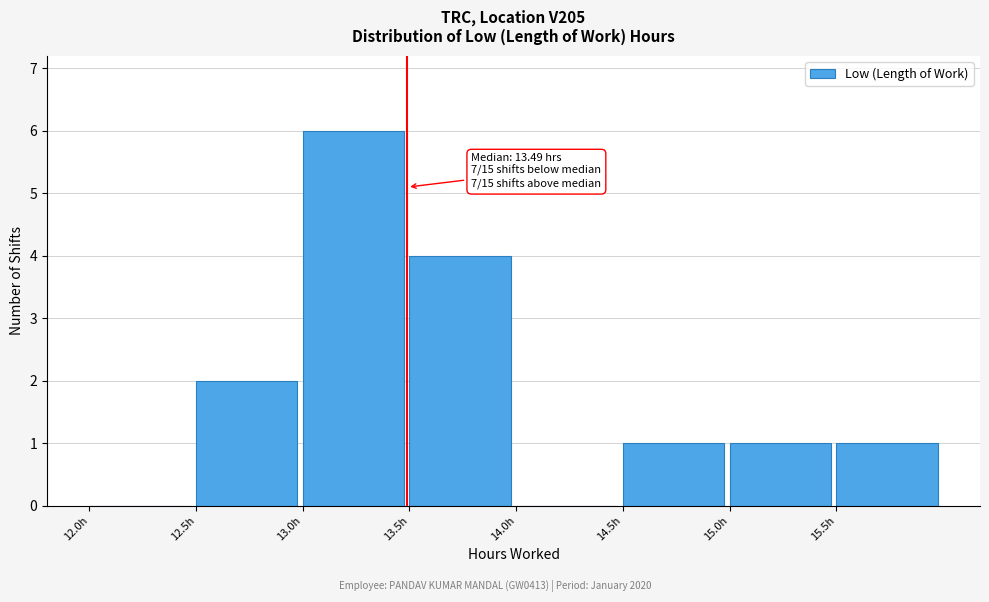

Over which range of the x-axis is the bar tallest?

13.0 to 13.5